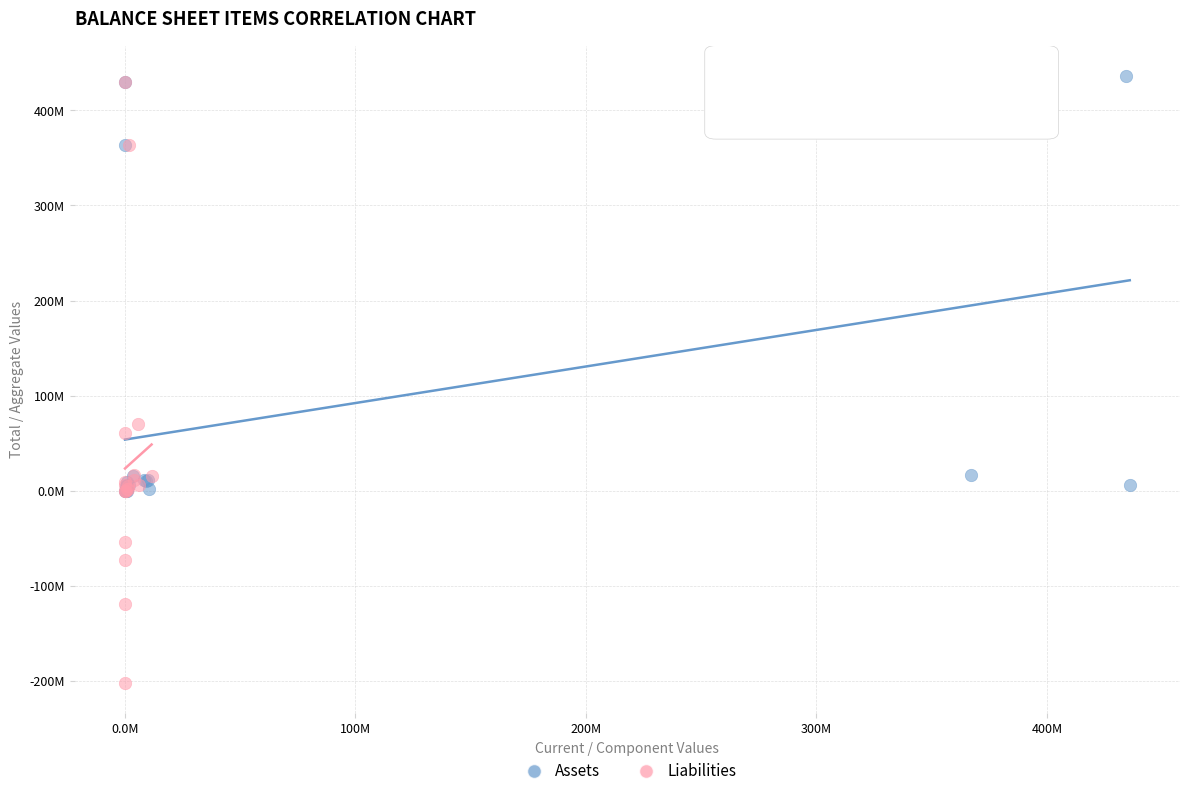

Which series contains the lowest Y value?

Liabilities